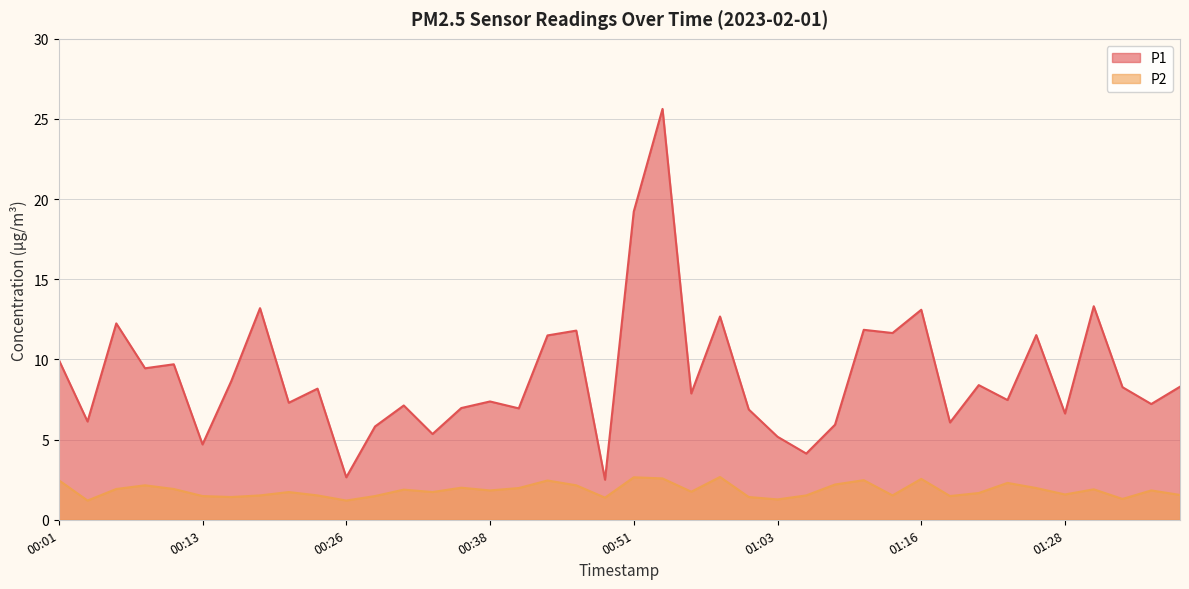

At which label is P1 closest to 14?

01:31